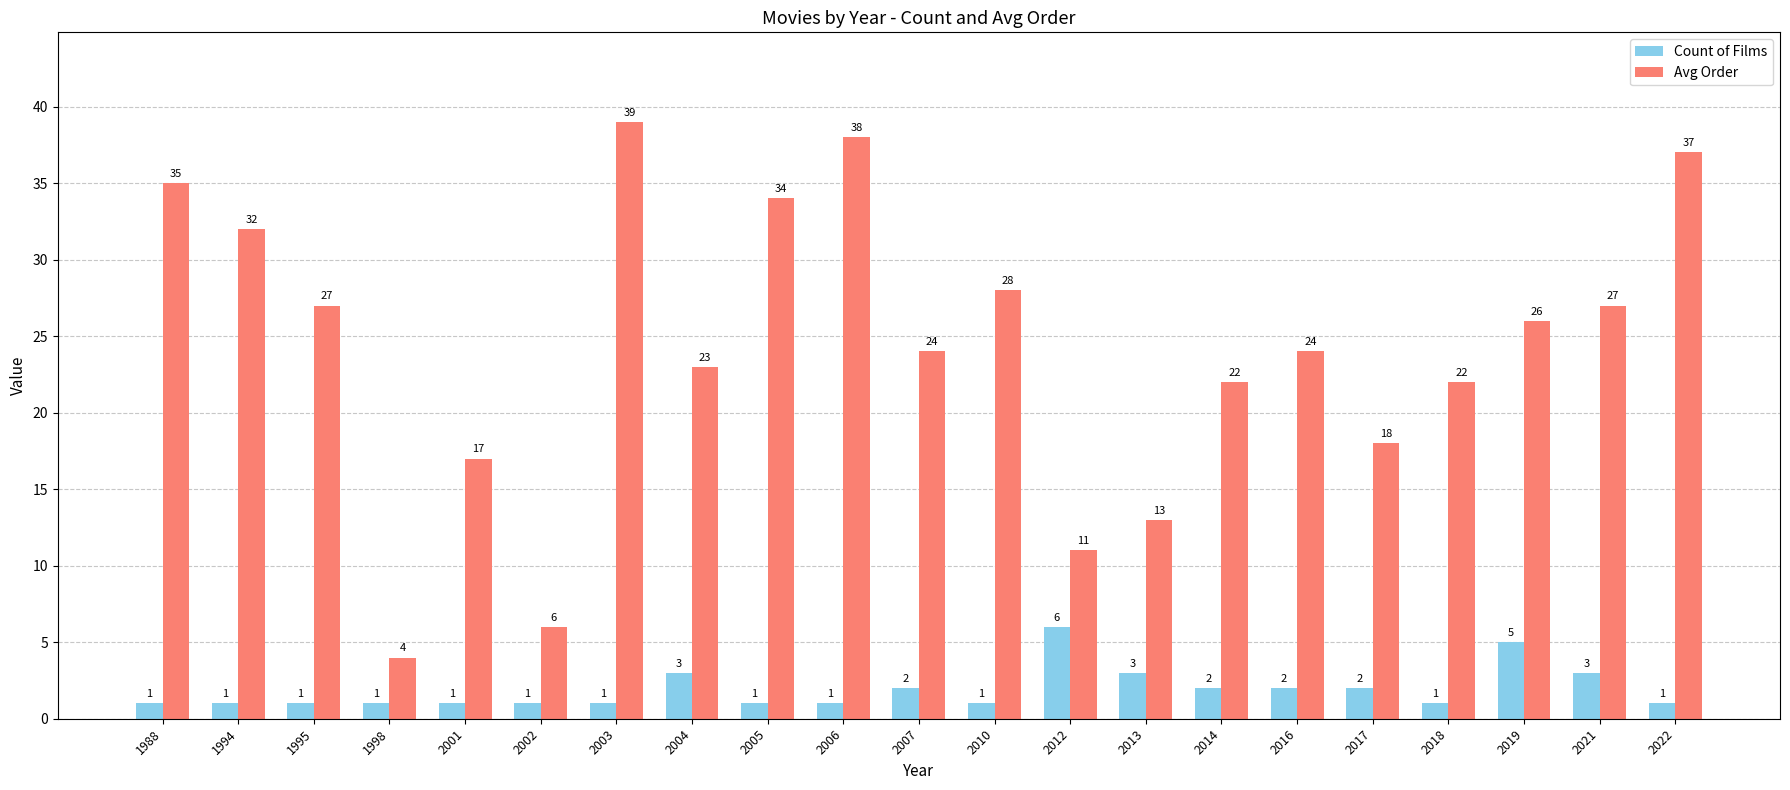

Reading left to right, extract all data points from this chart.

Count of Films: 1	1	1	1	1	1	1	3	1	1	2	1	6	3	2	2	2	1	5	3	1
Avg Order: 35	32	27	4	17	6	39	23	34	38	24	28	11	13	22	24	18	22	26	27	37